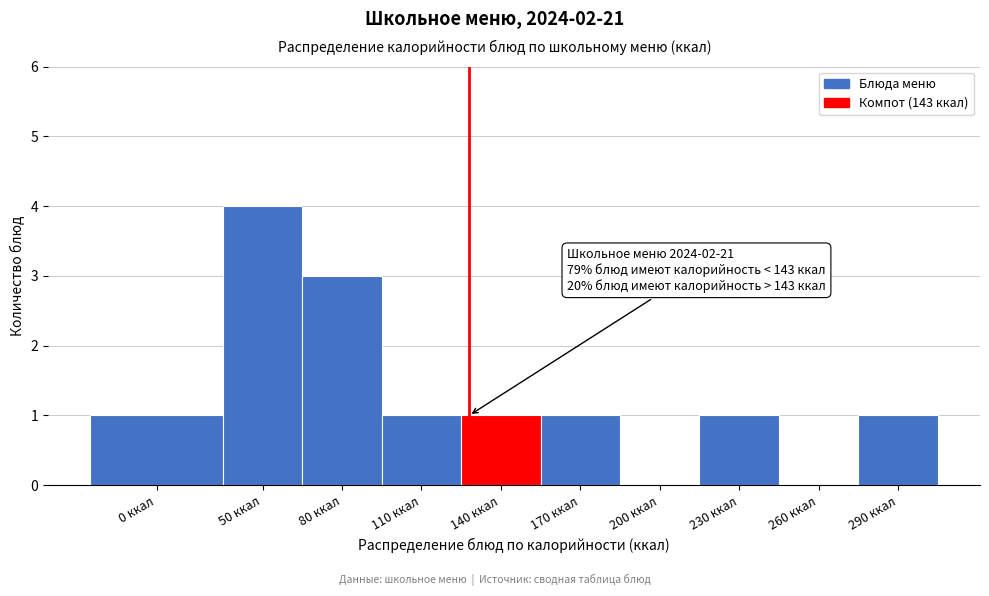

Reading left to right, transcribe all the data shown in this chart.

0 ккал=1	50 ккал=4	80 ккал=3	110 ккал=1	140 ккал=1	170 ккал=1	200 ккал=0	230 ккал=1	260 ккал=0	290 ккал=1